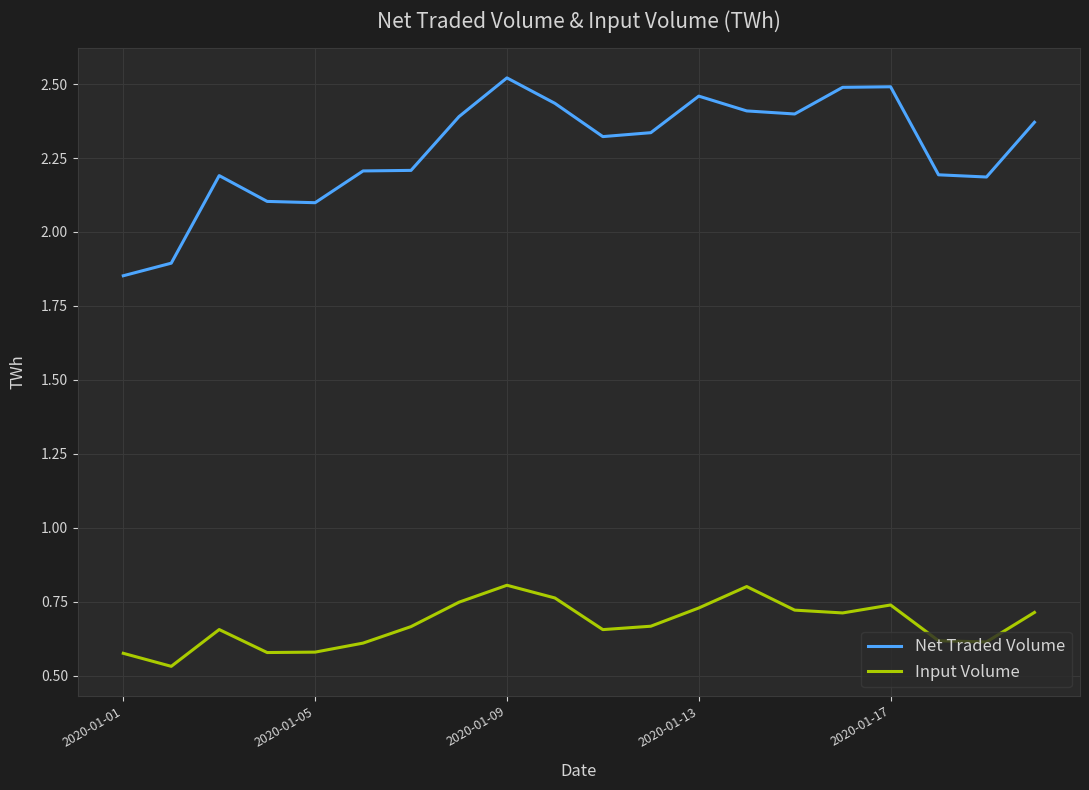

What is the difference between the maximum and minimum values in the Input Volume series?

0.3